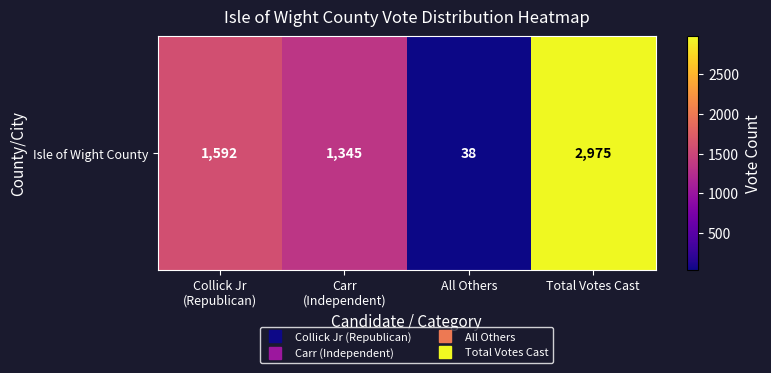

At which label is the value closest to 1506?

Collick Jr
(Republican)